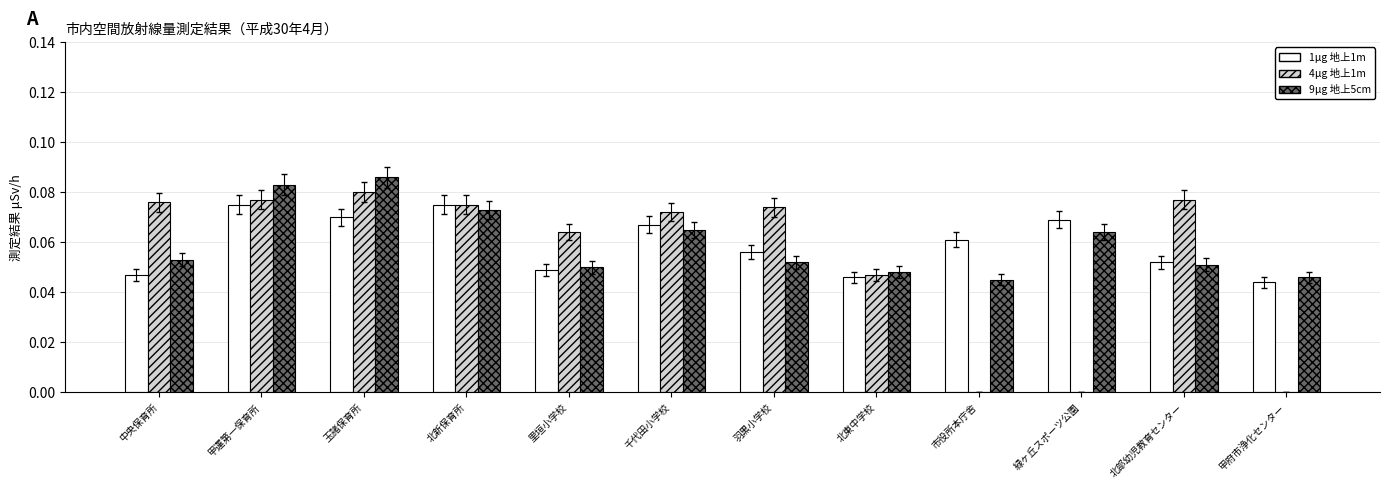

What are all the series names shown in the legend?

1μg 地上1m, 4μg 地上1m, 9μg 地上5cm